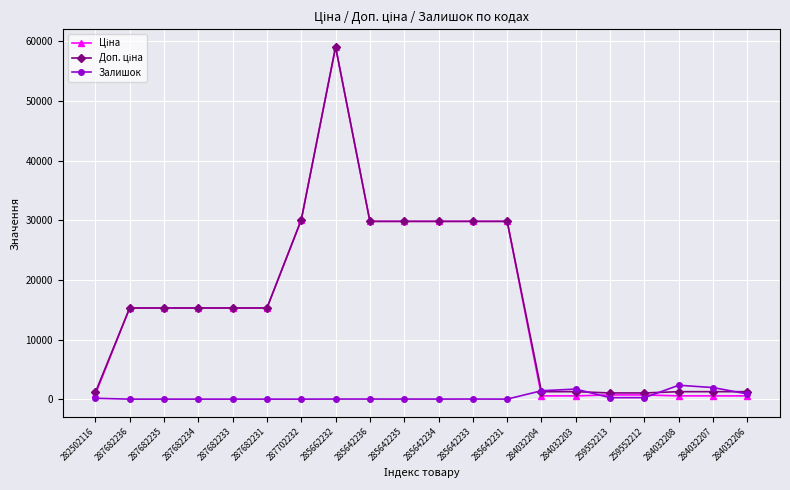

True or false: Залишок has more than 0 points higher than both neighbors.

True